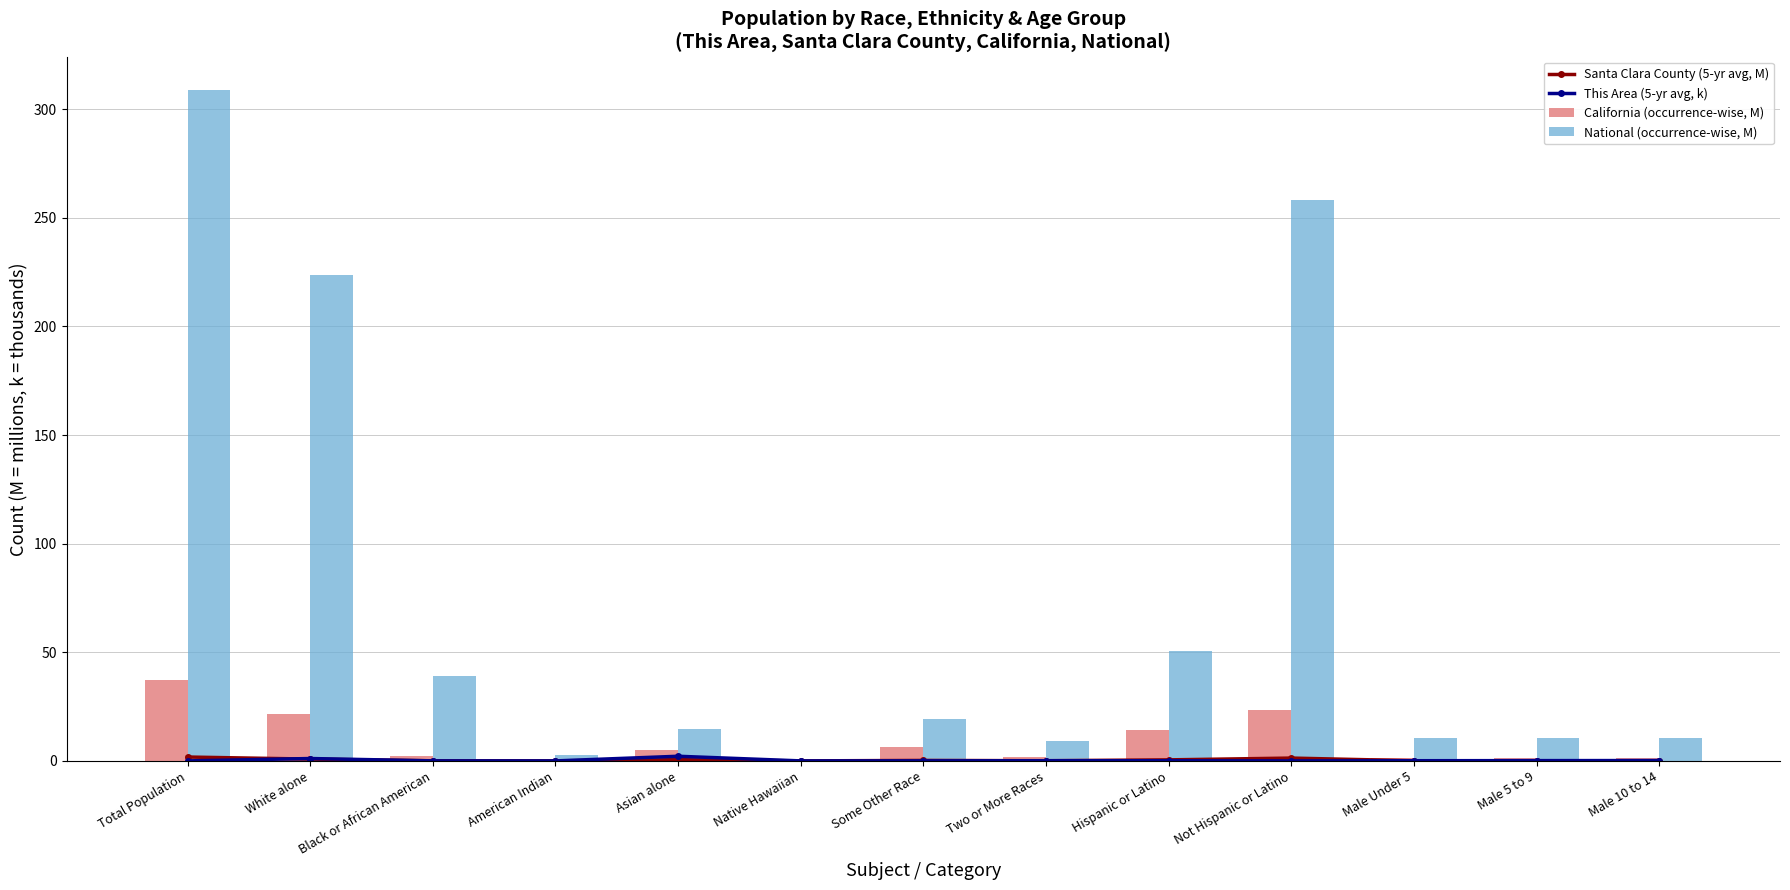

Which series has the largest range (max minus min)?

National (occurrence-wise, M)